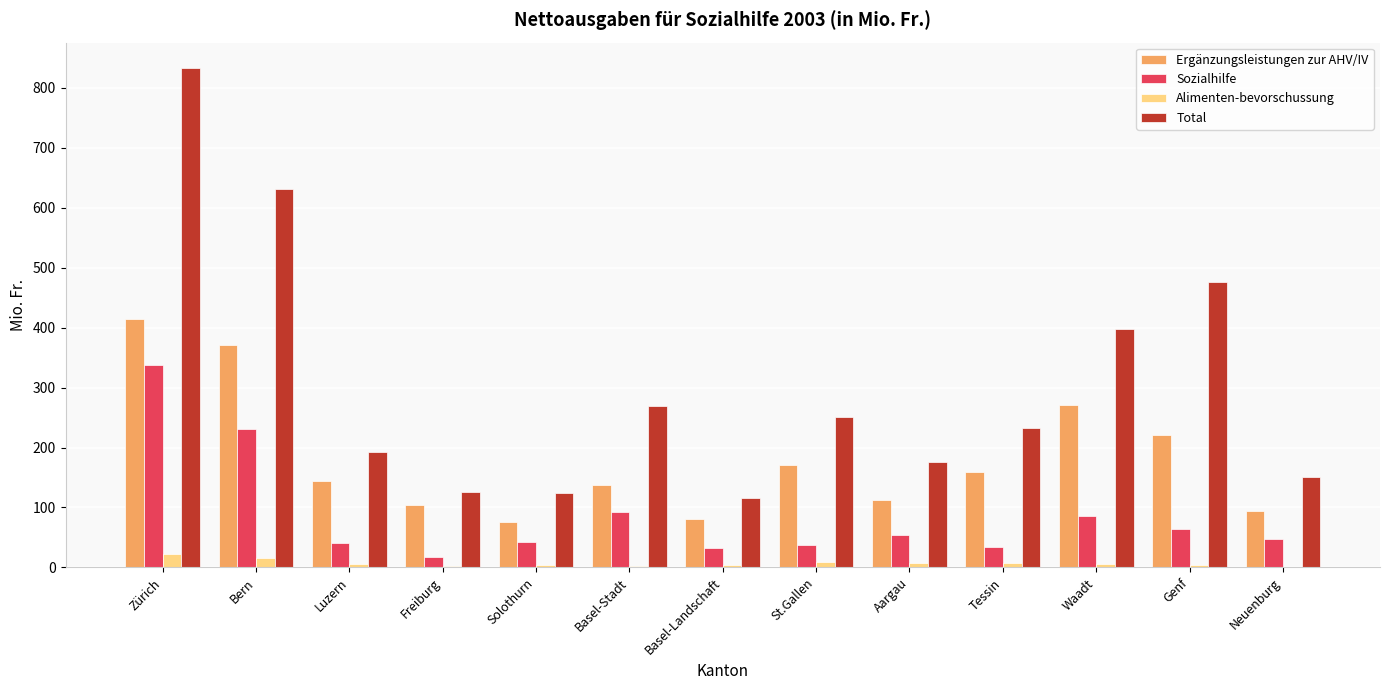

Between Luzern and Basel-Landschaft, which series saw the biggest shift?

Total